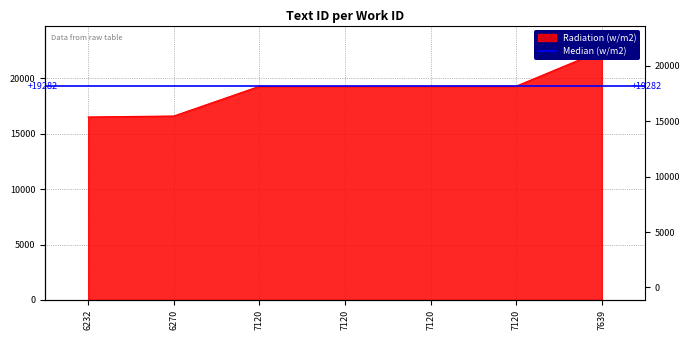

At which label does the data first exceed 19283?

7120